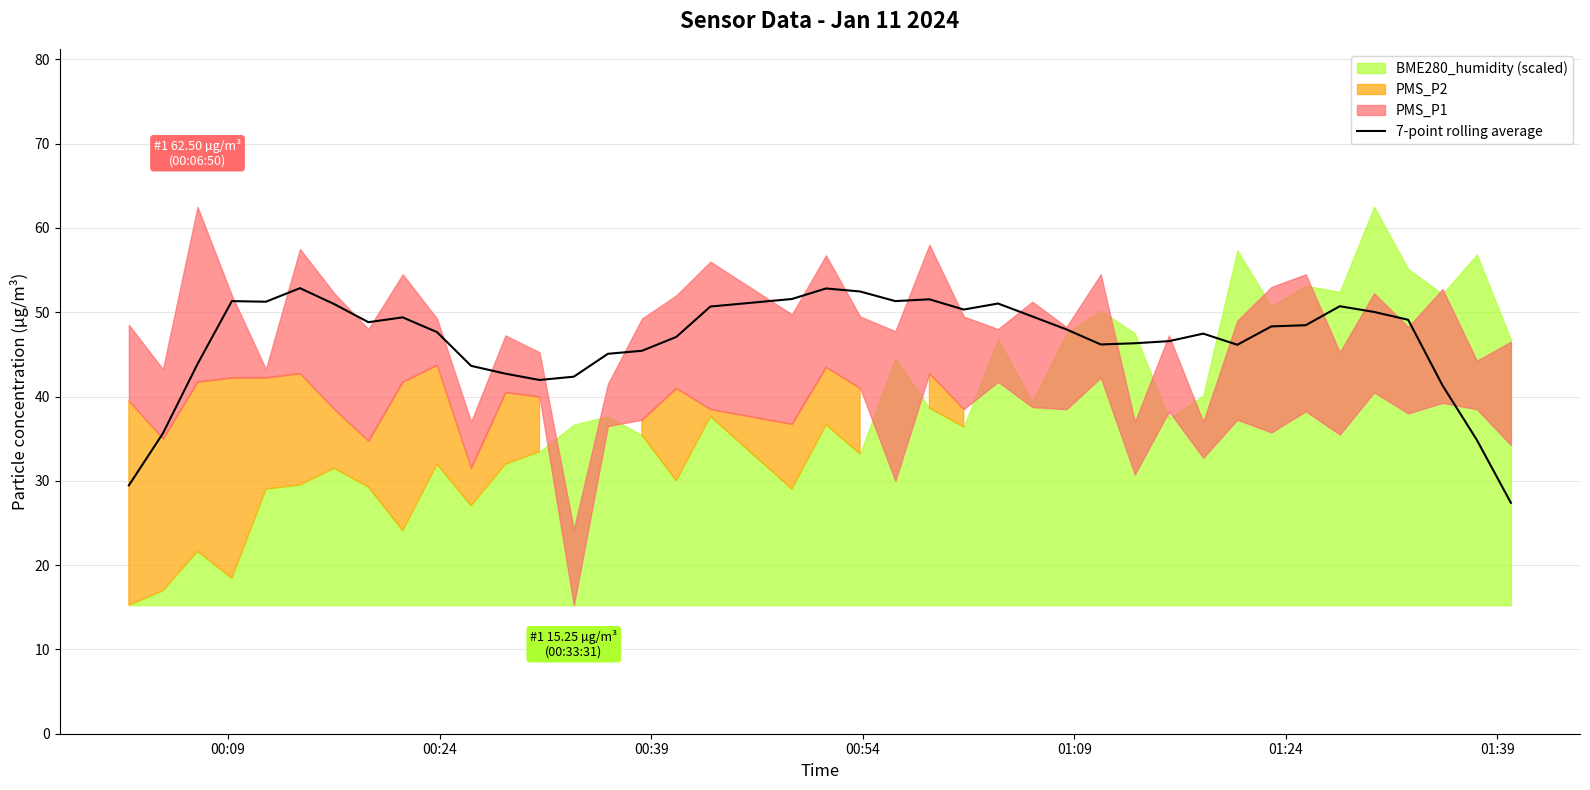

Reading right to left, extract all data points from this chart.

27.4	34.9	41.3	49.1	50.0	50.7	48.5	48.3	46.1	47.5	46.6	46.3	46.2	48.0	49.5	51.0	50.3	51.5	51.3	52.5	52.8	51.6	50.7	47.1	45.4	45.1	42.4	42.0	42.7	43.6	47.6	49.4	48.8	51.0	52.9	51.2	51.3	43.9	35.6	29.5